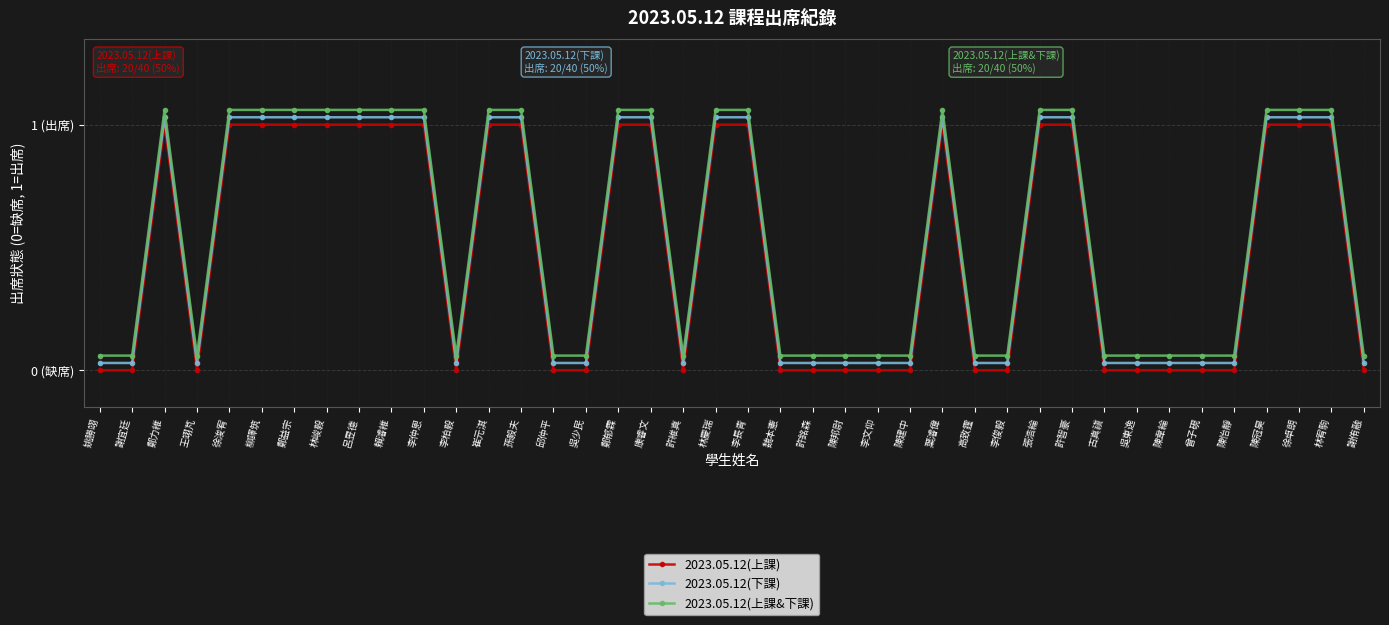

What position from the right is 賴濬維?

31